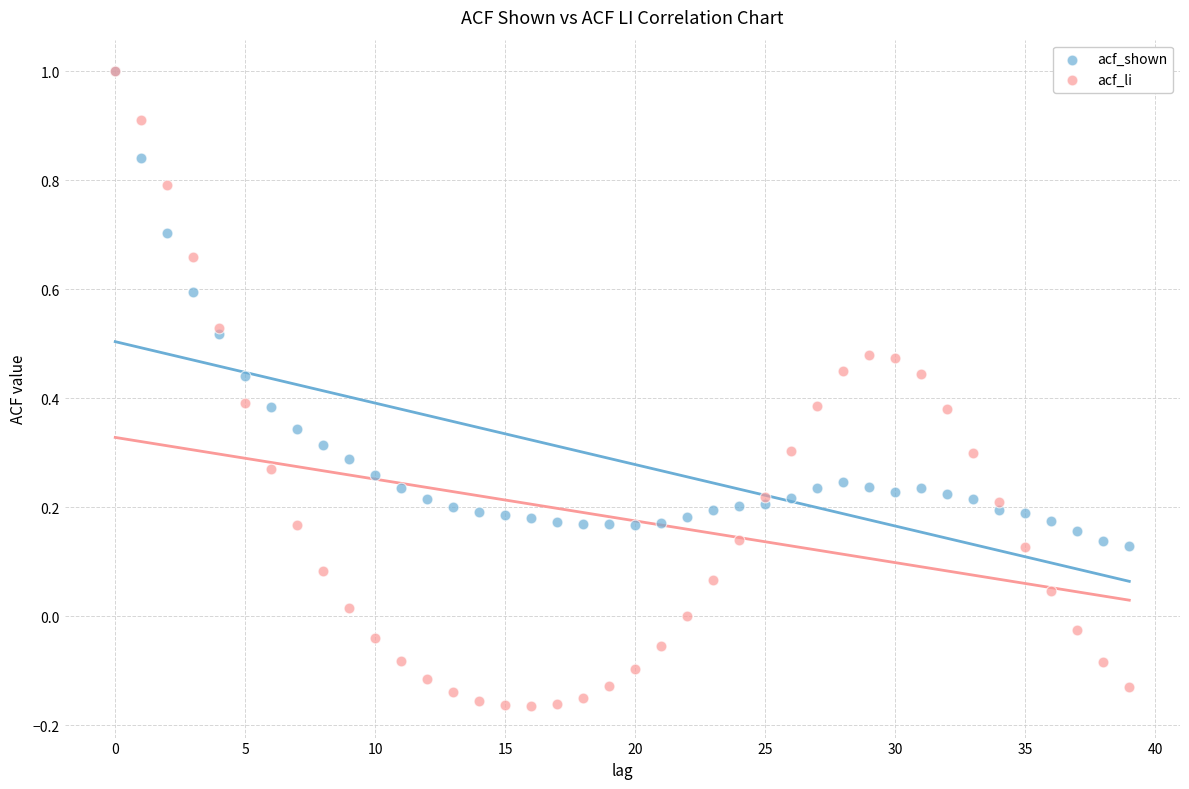

What are all the series names shown in the legend?

acf_shown, acf_li